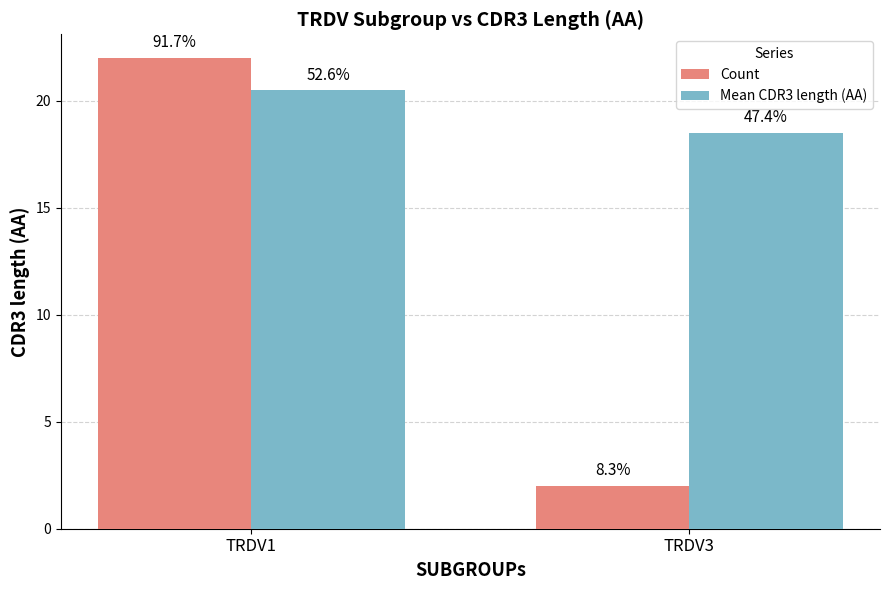

What is the value of the Count bar at the 2nd from the left?

2.0